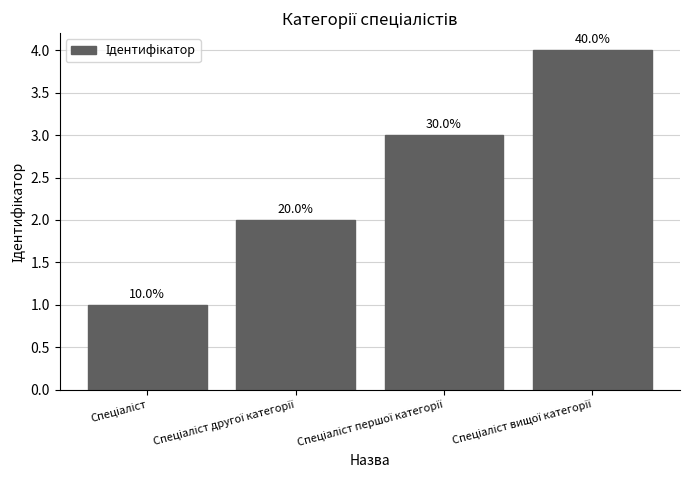

What is the difference between the maximum and second lowest values?

2